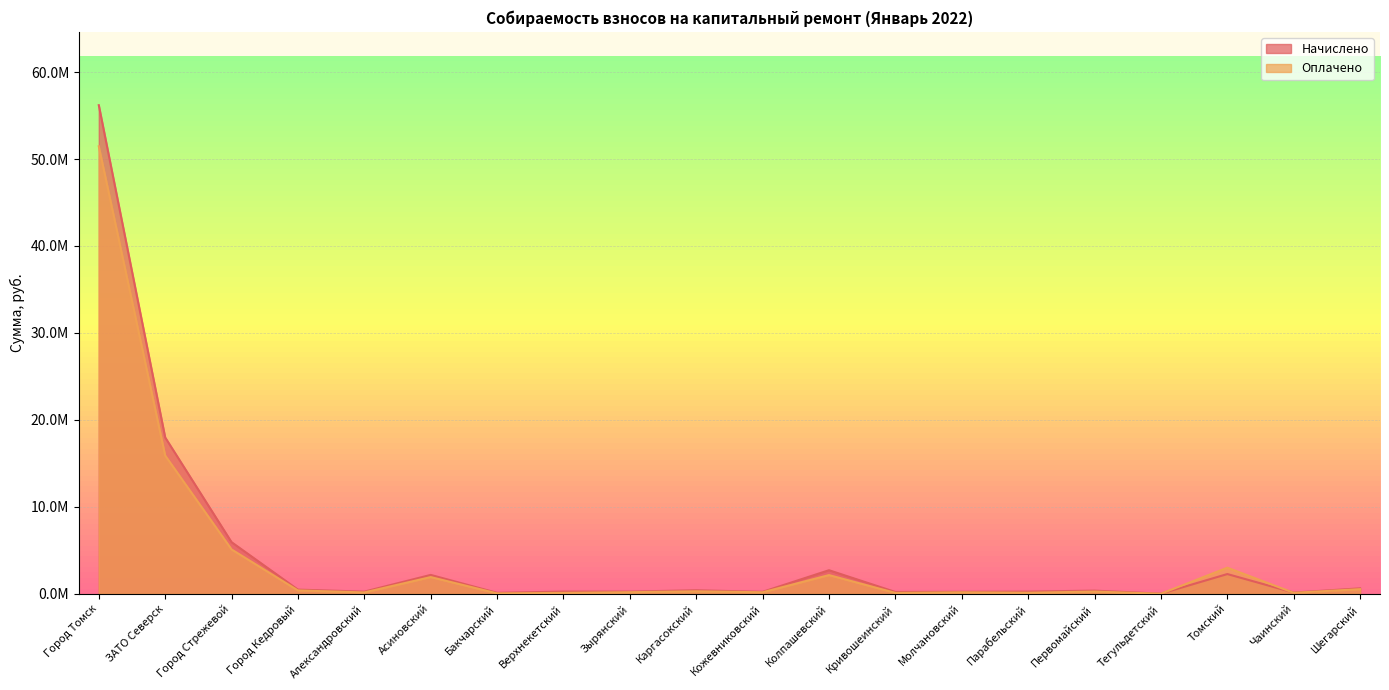

How many data points does each series have?

20